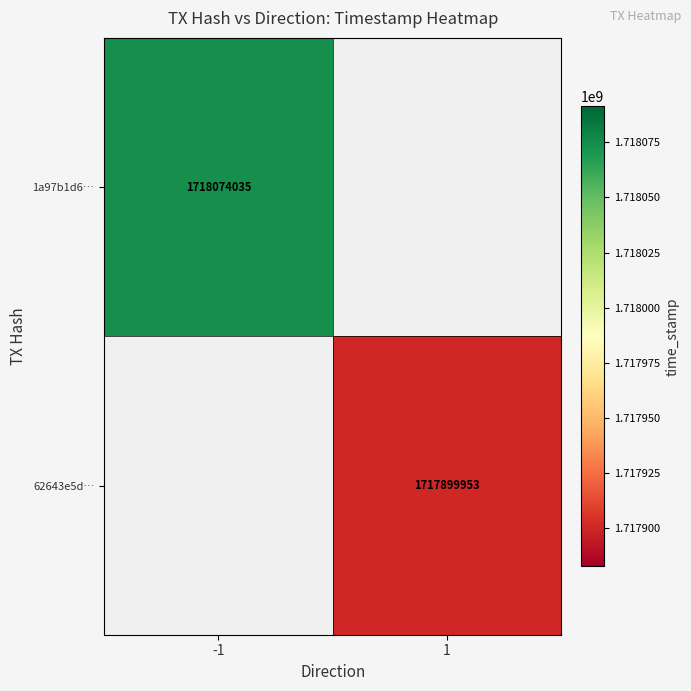

Which category has the highest value across all series?

-1